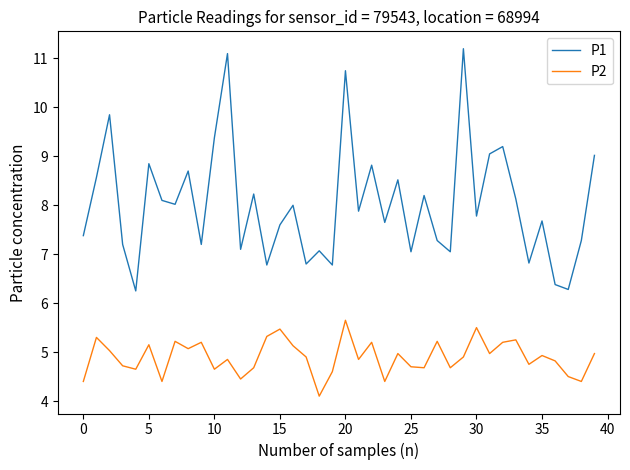

Rank the series by their maximum value, from lowest to highest.

P2, P1